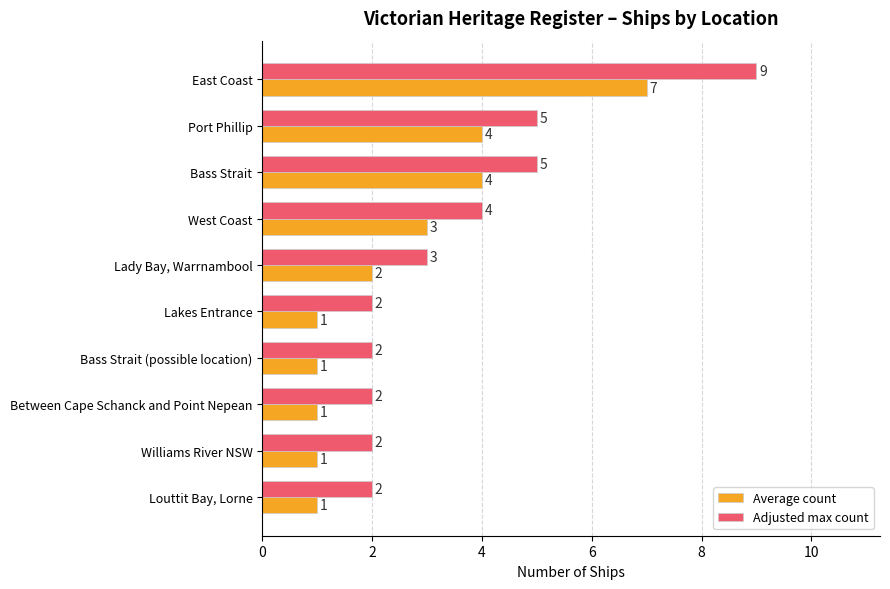

Which series has the largest range (max minus min)?

Adjusted max count